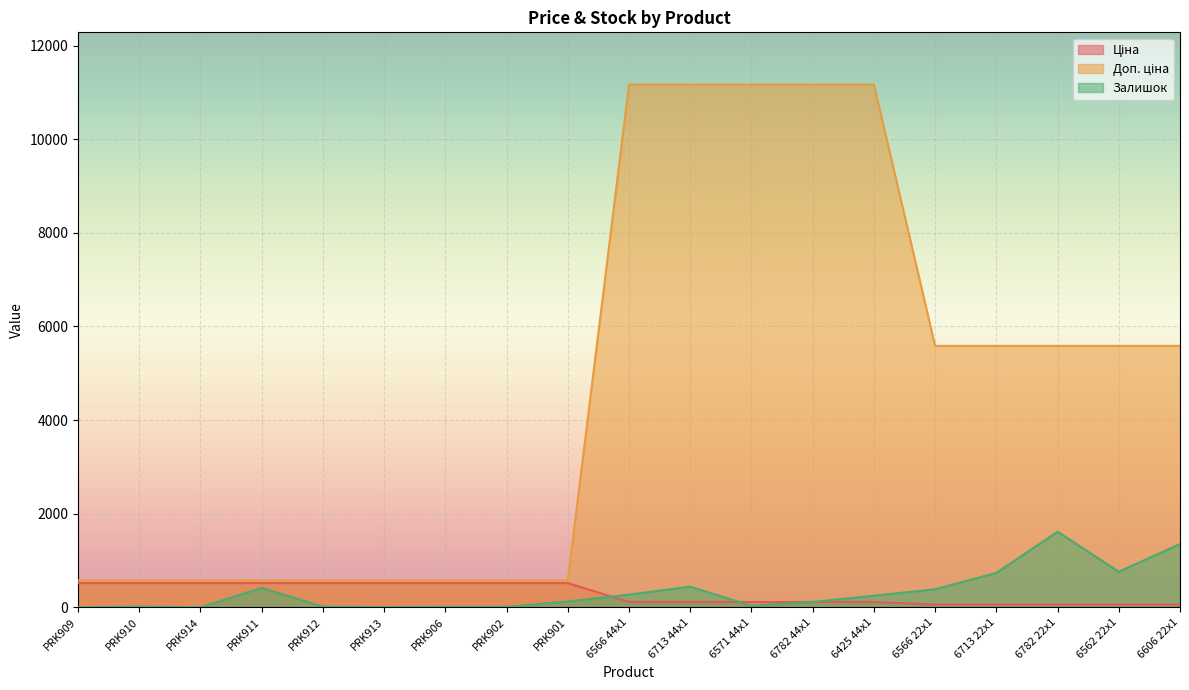

Does the chart display data point markers on the line(s)?

No